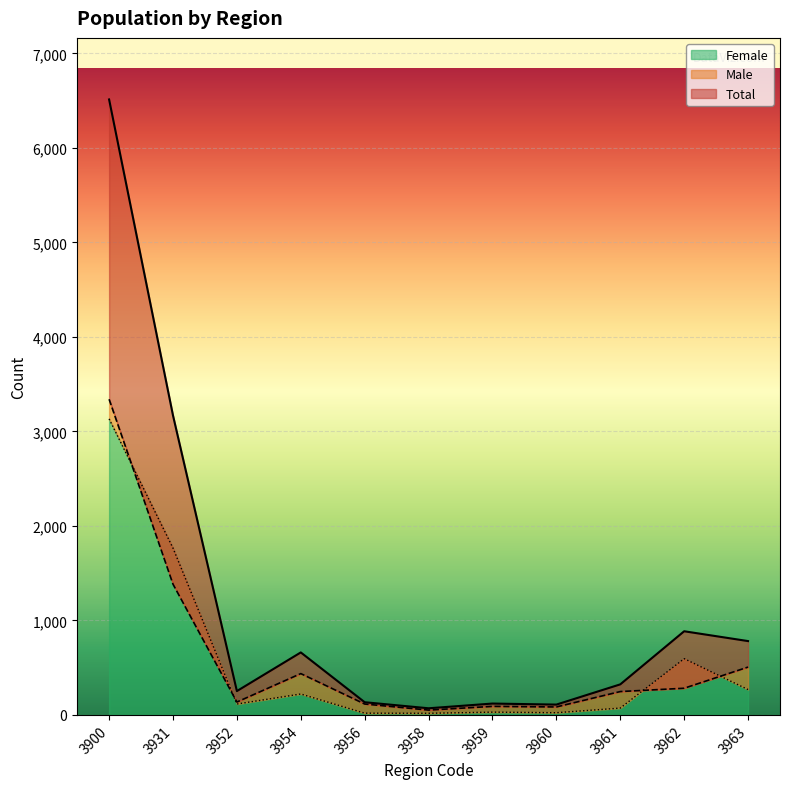

Between 3962 and 3960, which is larger?

3962